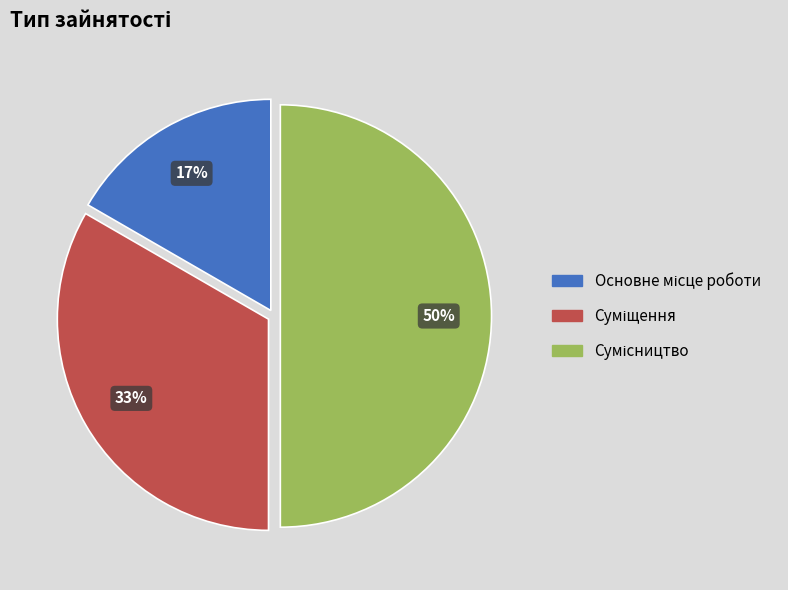

To the nearest percent, what is the average slice percentage?

33%